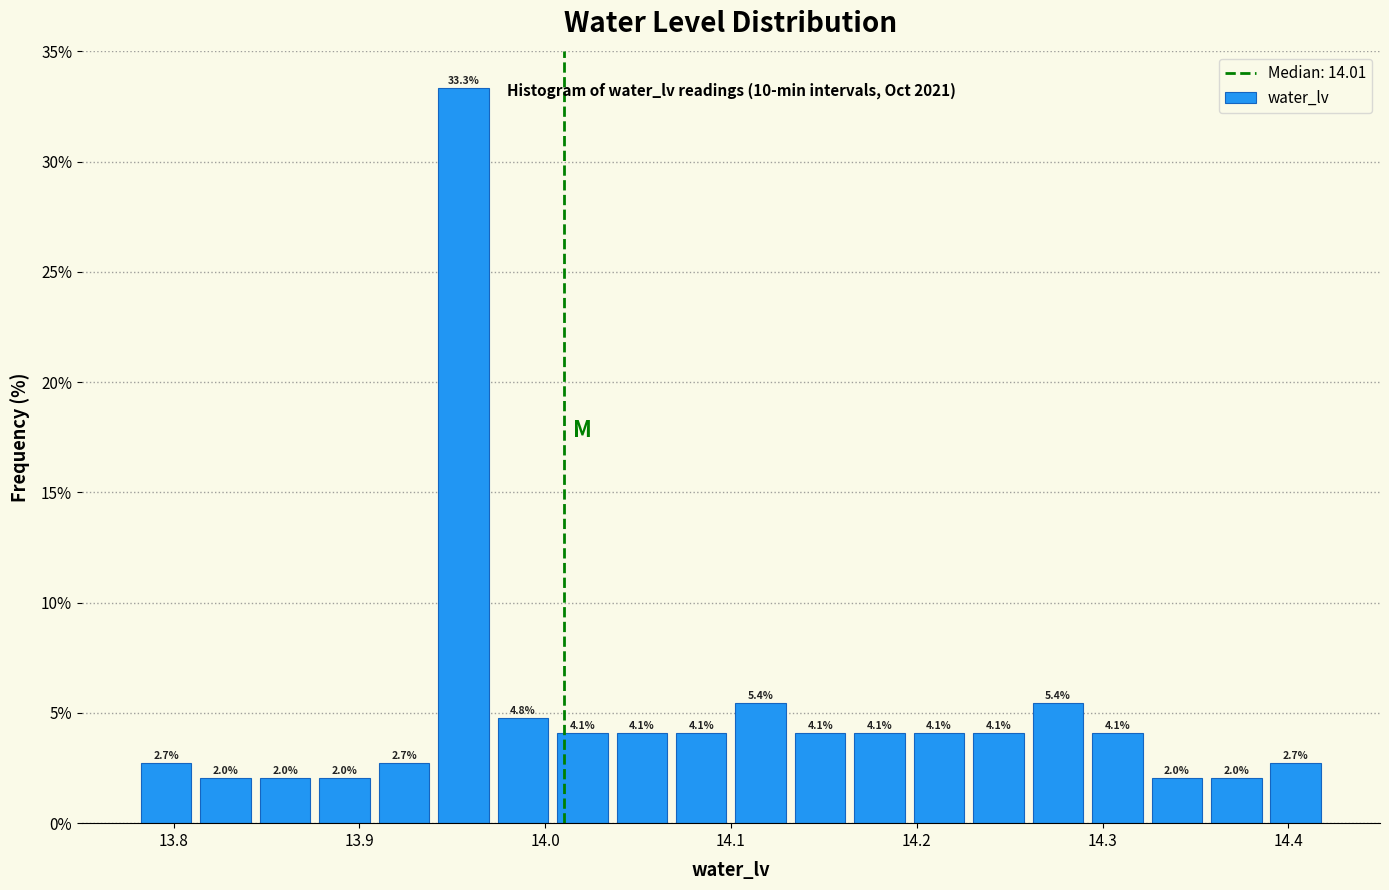

Read against the x-axis, roughly where is the centre of the tallest bar?

13.96